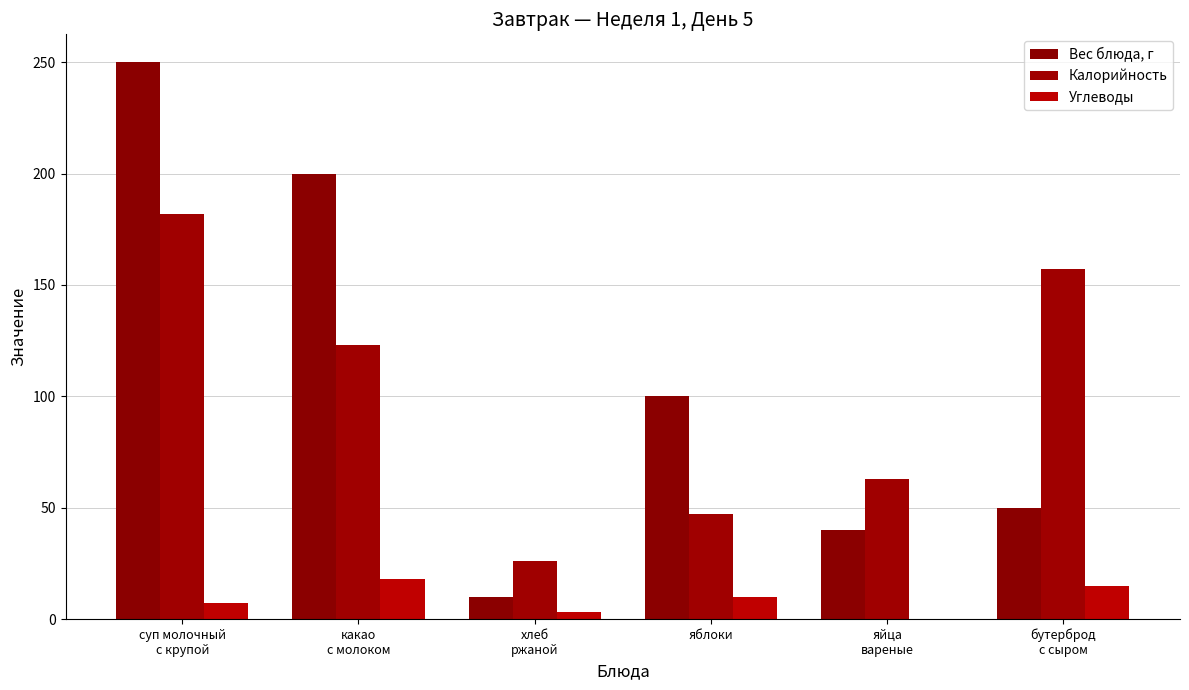

Count the number of data series in this chart.

3